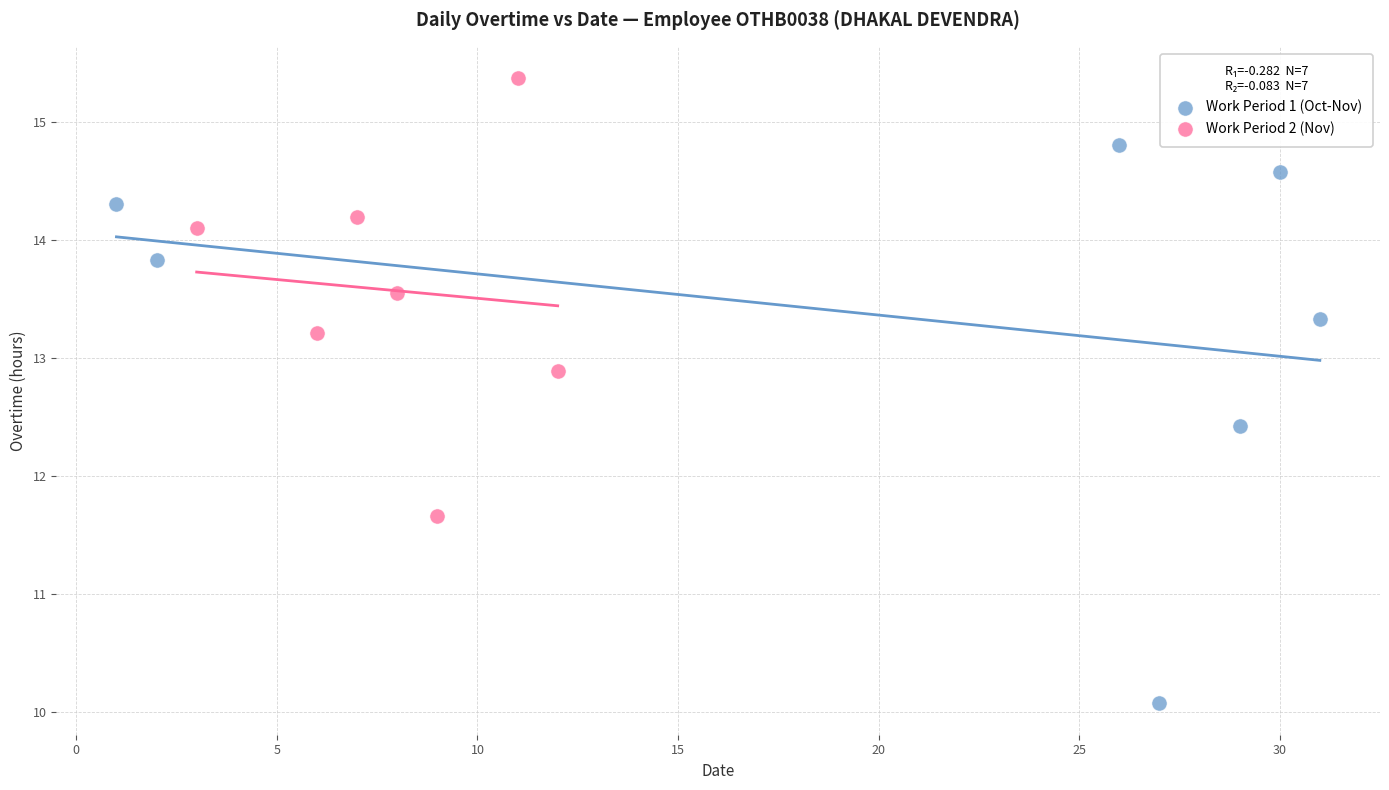

Which series reaches the minimum Y coordinate?

Work Period 1 (Oct-Nov)